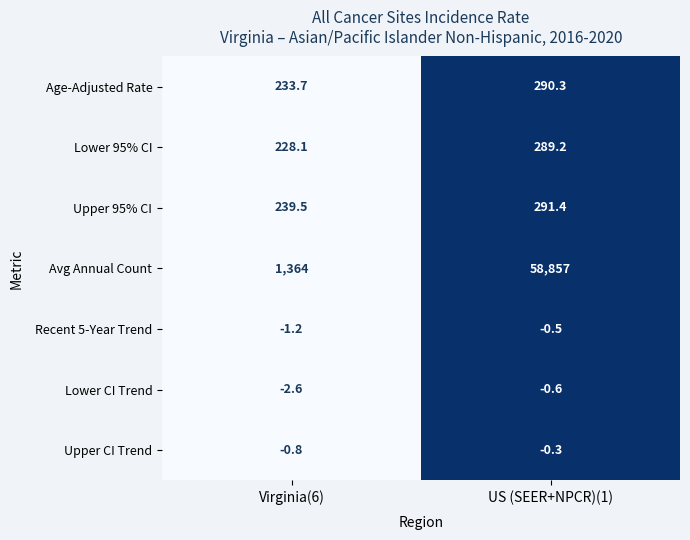

True or false: Upper 95% CI has a value of 239.5 at Virginia(6).

True